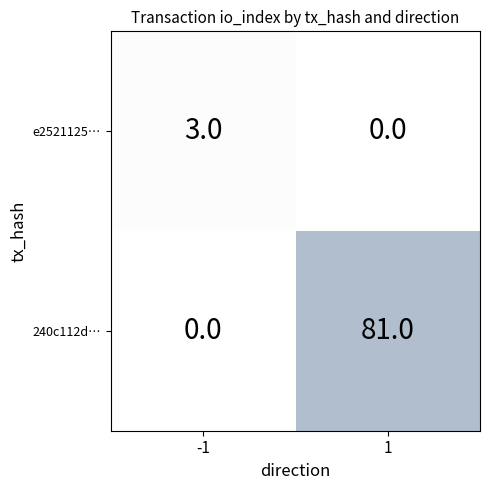

The 240c112d… series shows 42 at -1. True or false?

False